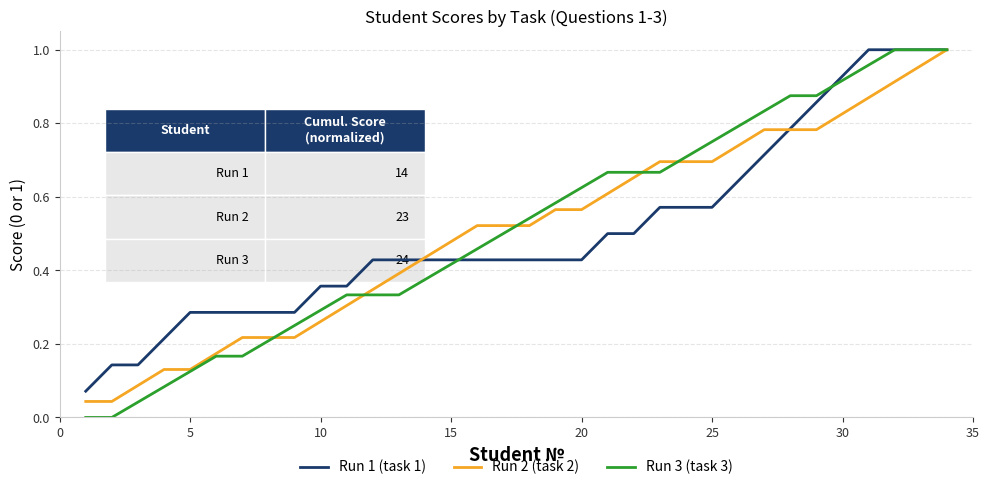

Does the chart have visible grid lines?

Yes